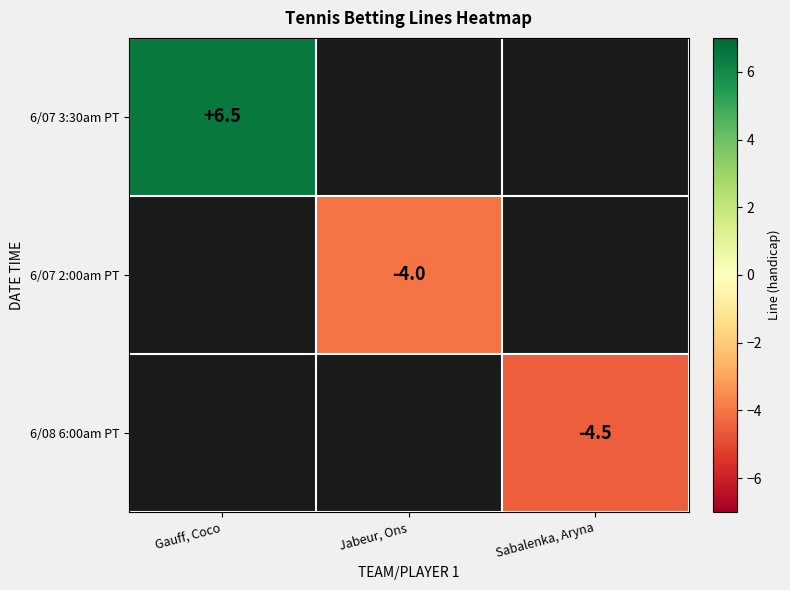

The 6/07 2:00am PT series shows -4.0 at Jabeur, Ons. True or false?

True